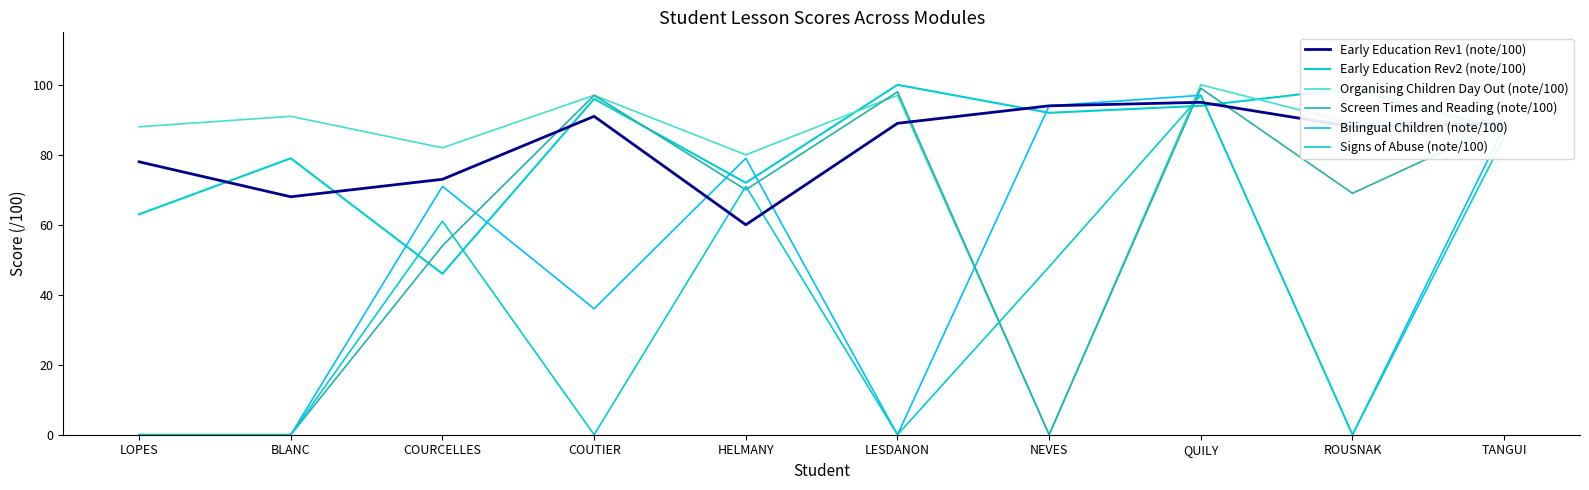

What value does the Early Education Rev2 (note/100) series have at COURCELLES, to the nearest 5?

45